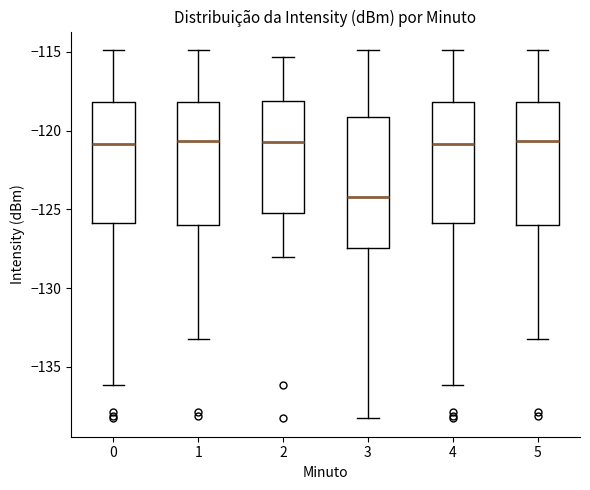

Comparing the boxes themselves (not the whiskers), which one is the tallest?

3